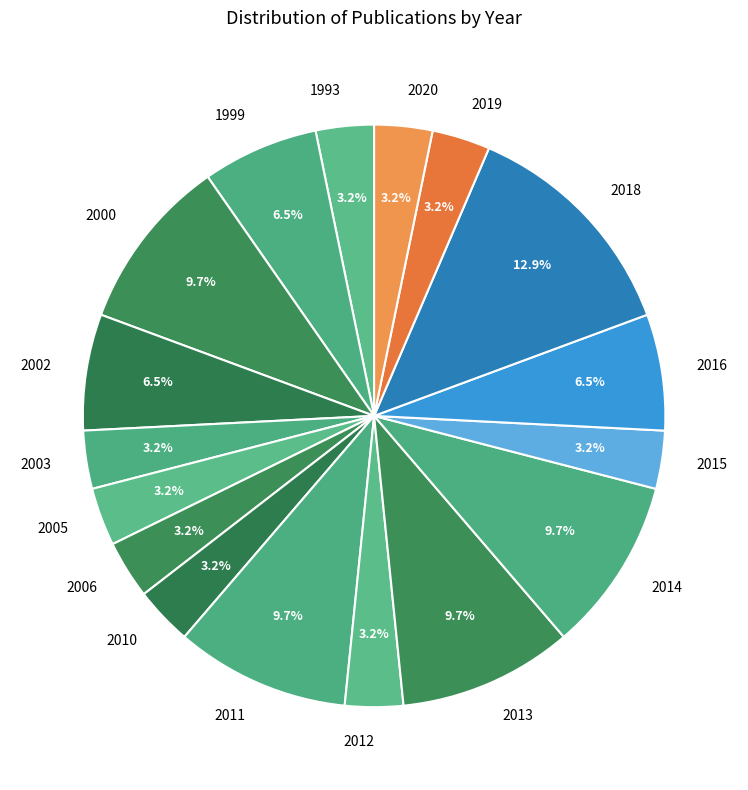

Is there any slice that represents more than half of the pie?

No